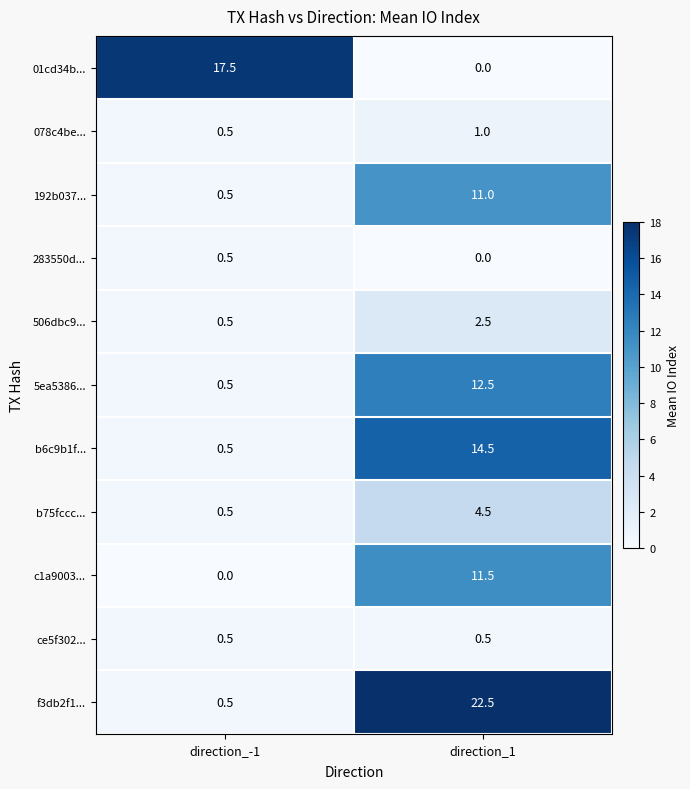

Between direction_-1 and direction_1, which series saw the biggest shift?

f3db2f1...